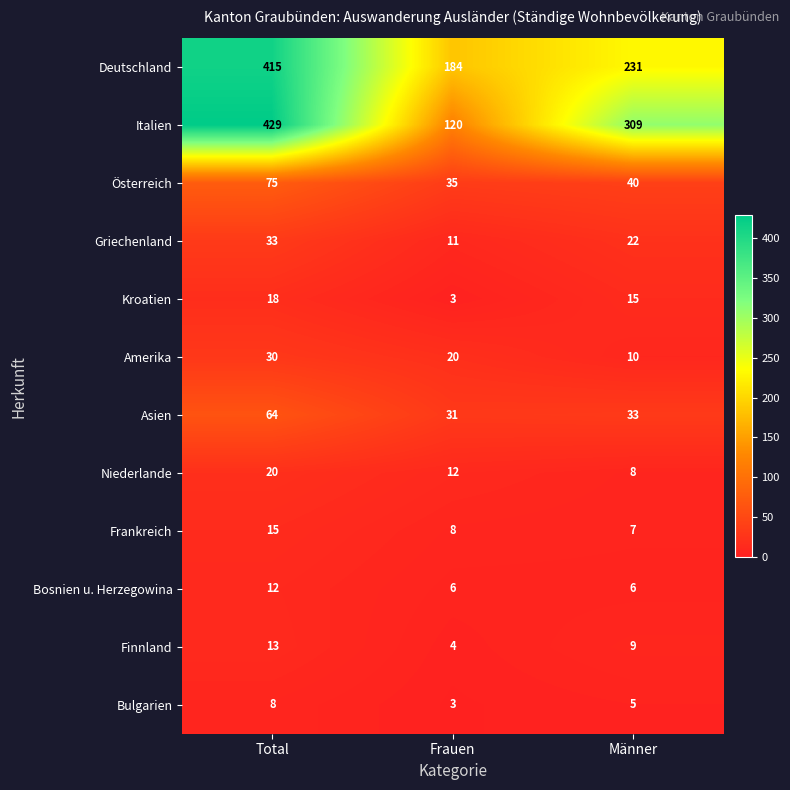

Is it true that Deutschland equals 231 at Männer?

True